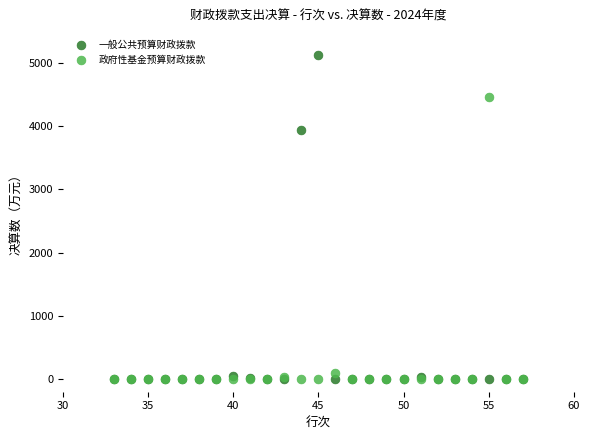

Which series has the largest Y range (max minus min)?

一般公共预算财政拨款